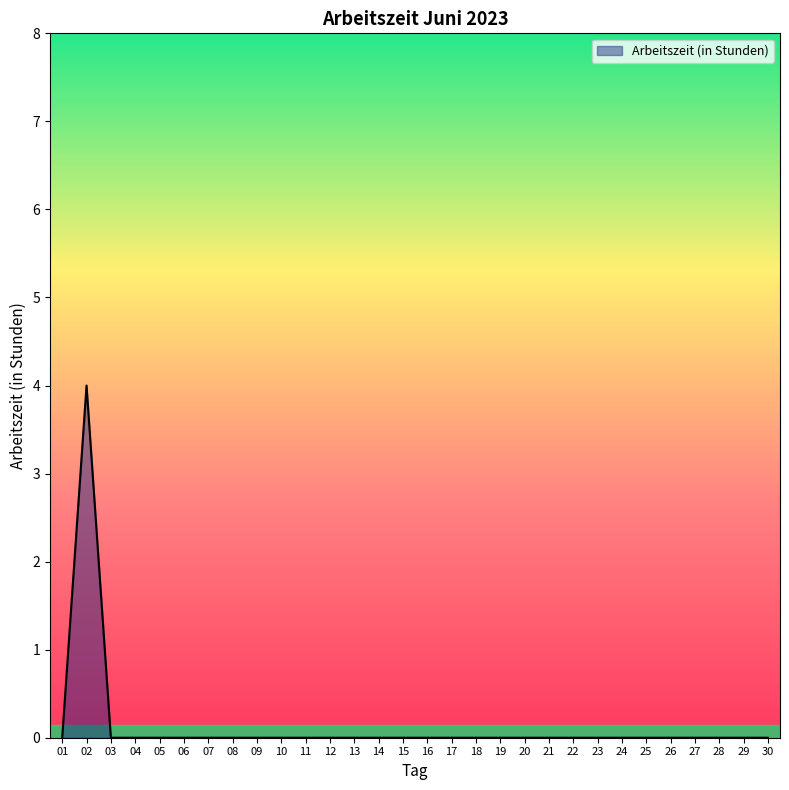

What is the maximum value shown in the chart?

4